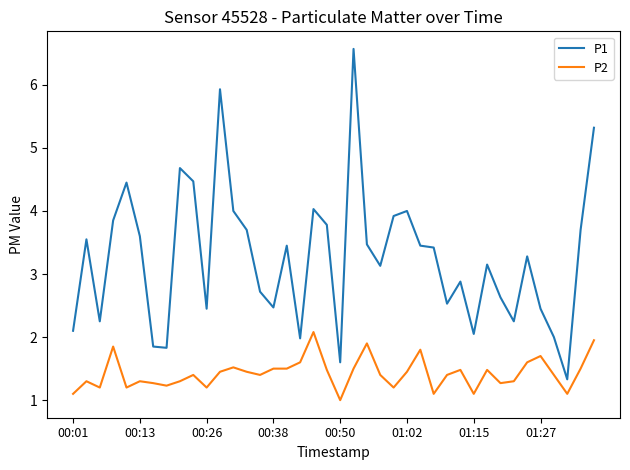

What is the maximum value for P1?

6.6